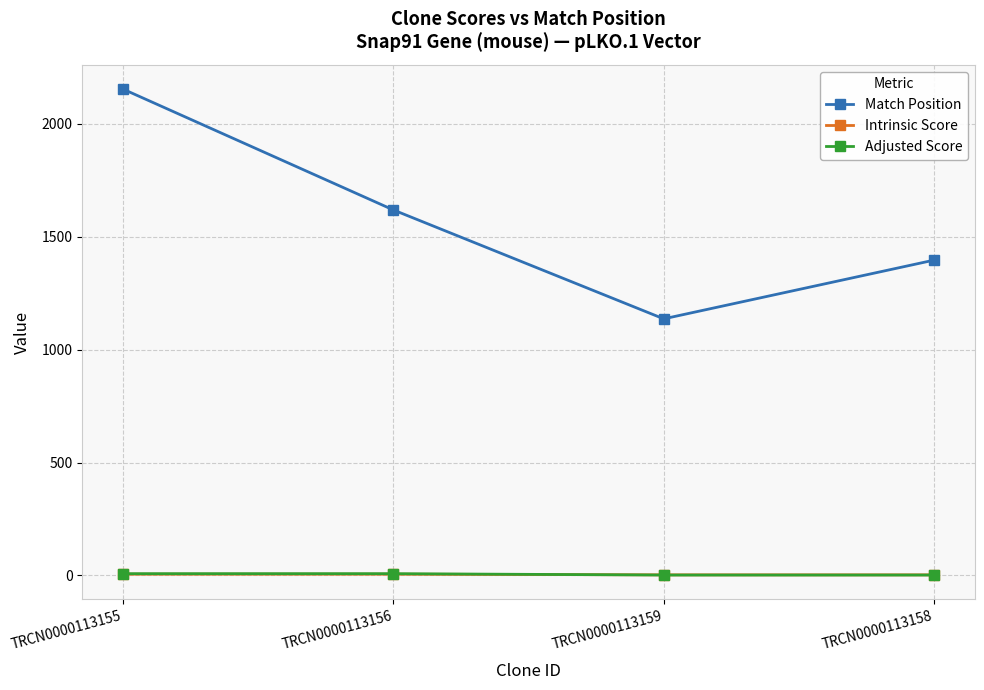

List the labels in order of Match Position value, largest first.

TRCN0000113155, TRCN0000113156, TRCN0000113158, TRCN0000113159